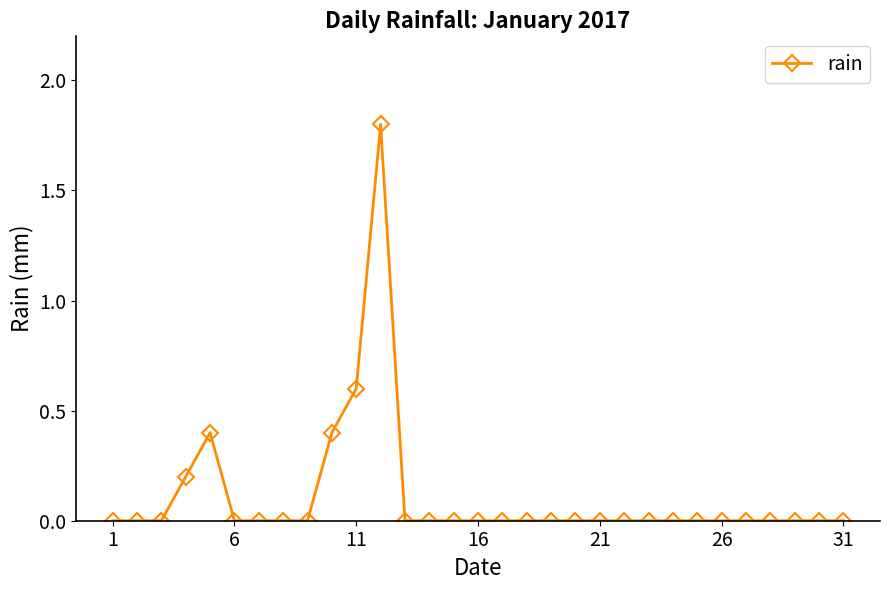

Is this an area chart (filled region under the line)?

No